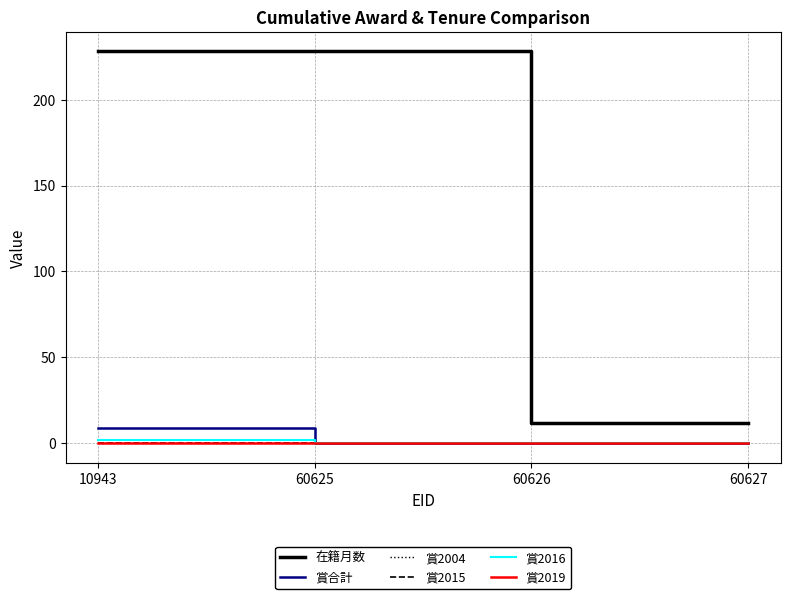

Is this an area chart (filled region under the line)?

No